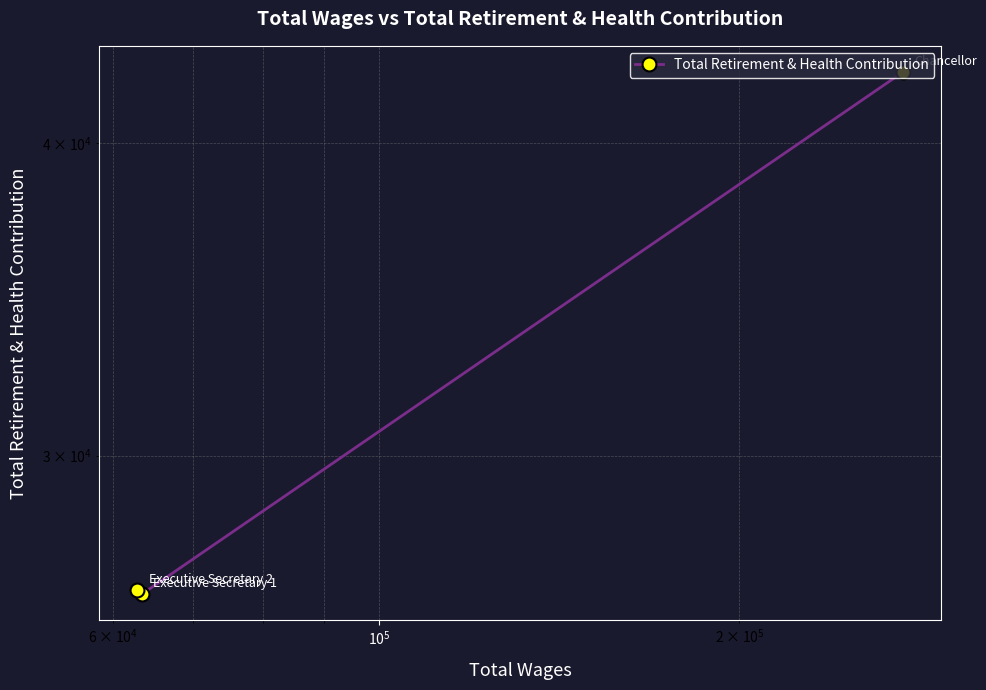

Is this an area chart (filled region under the line)?

No